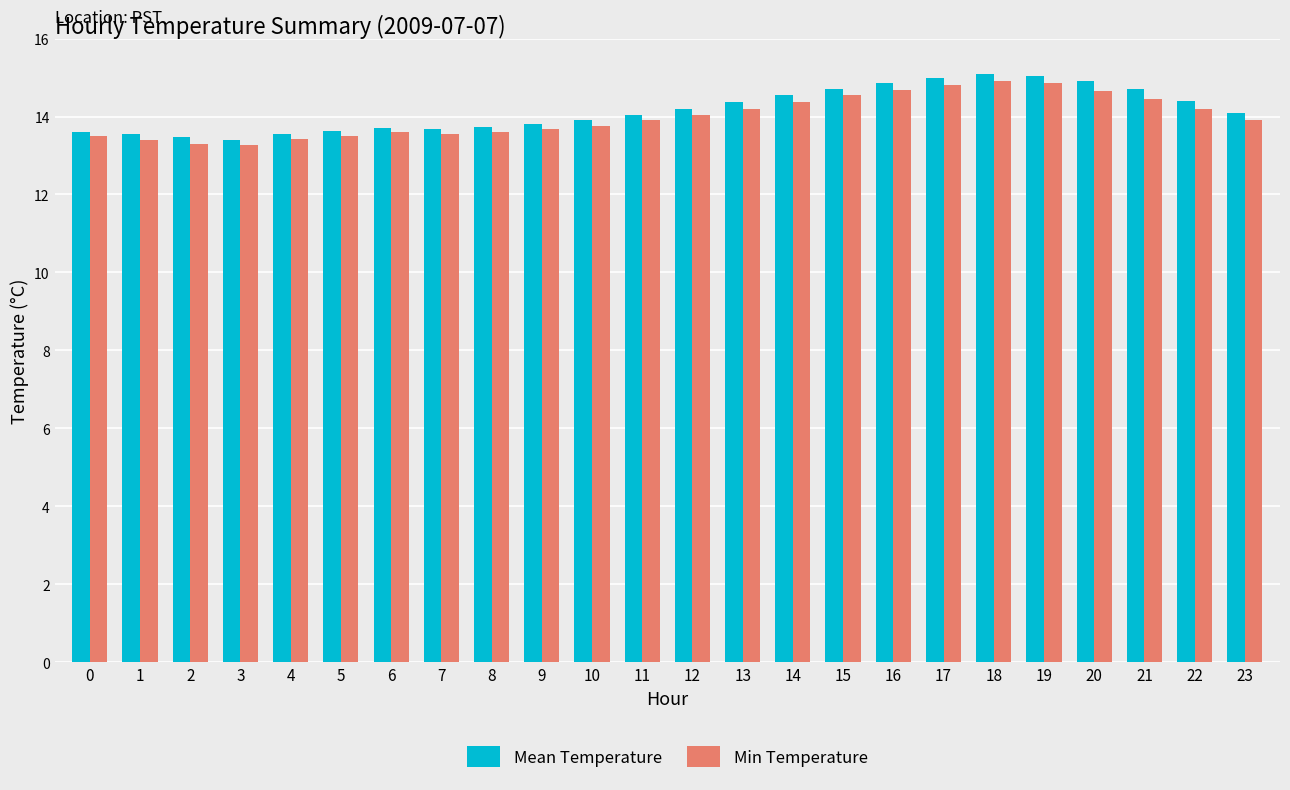

Does the chart contain stacked bars?

No